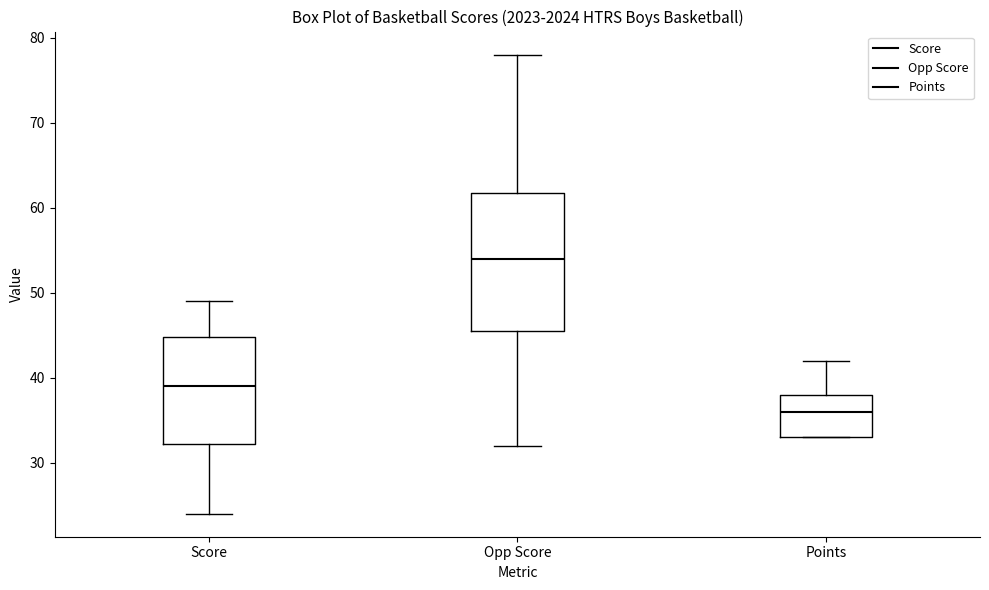

Reading left to right, transcribe this box plot: for each box, give where its median line is, the range the box spans, and where its two whiskers end, as read against the y-axis. The values are not printed on the chart, so give them approximately, as read against the axis.

Score: median 39, box 32 to 45, whiskers 24 to 49
Opp Score: median 54, box 46 to 62, whiskers 32 to 78
Points: median 36, box 33 to 38, whiskers 33 to 42